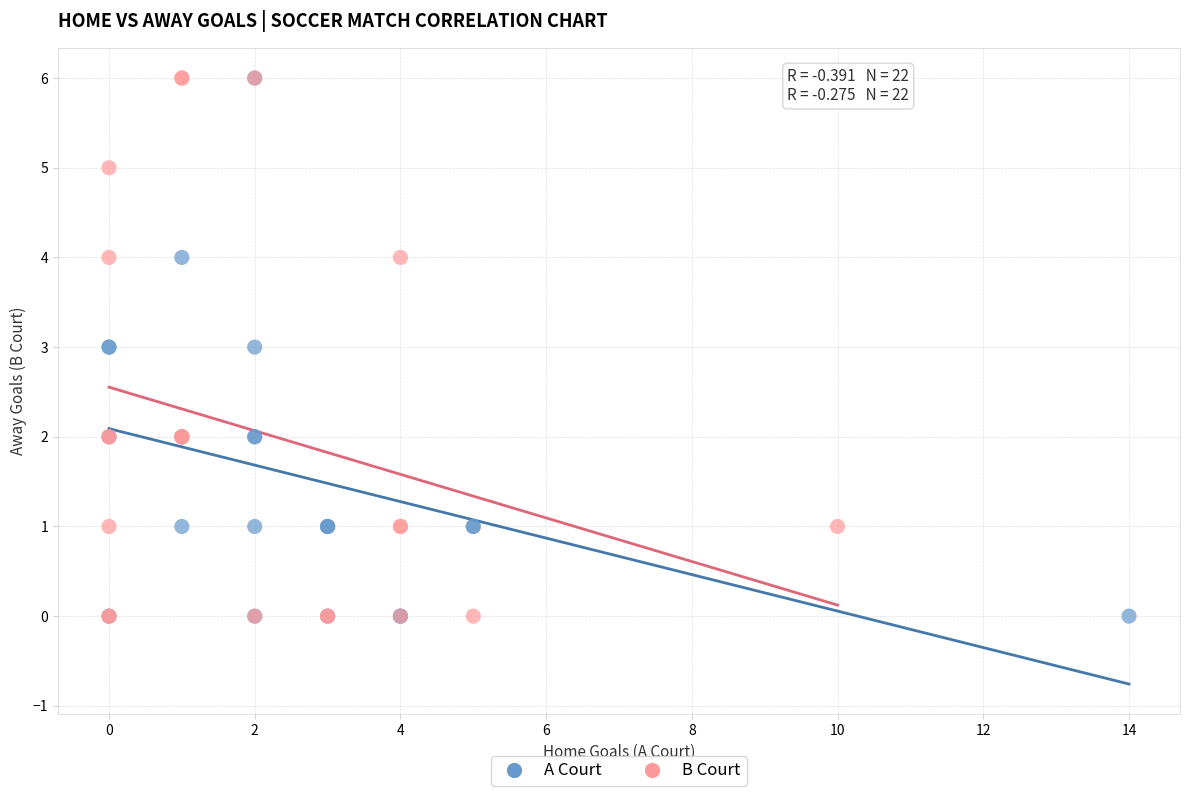

What are all the series names shown in the legend?

A Court, B Court